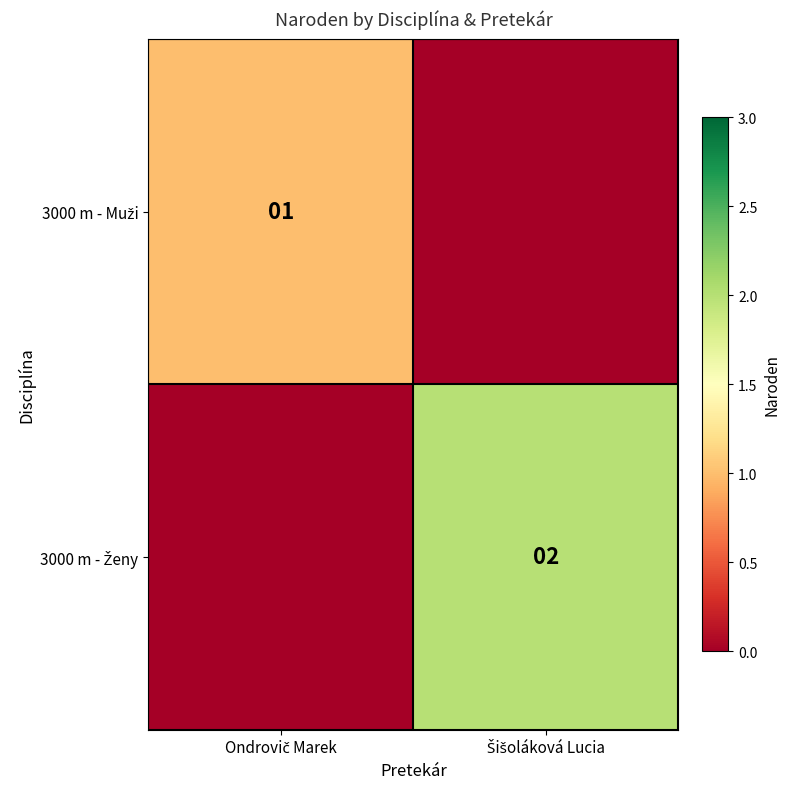

Which series has the widest spread of values?

3000 m - Ženy